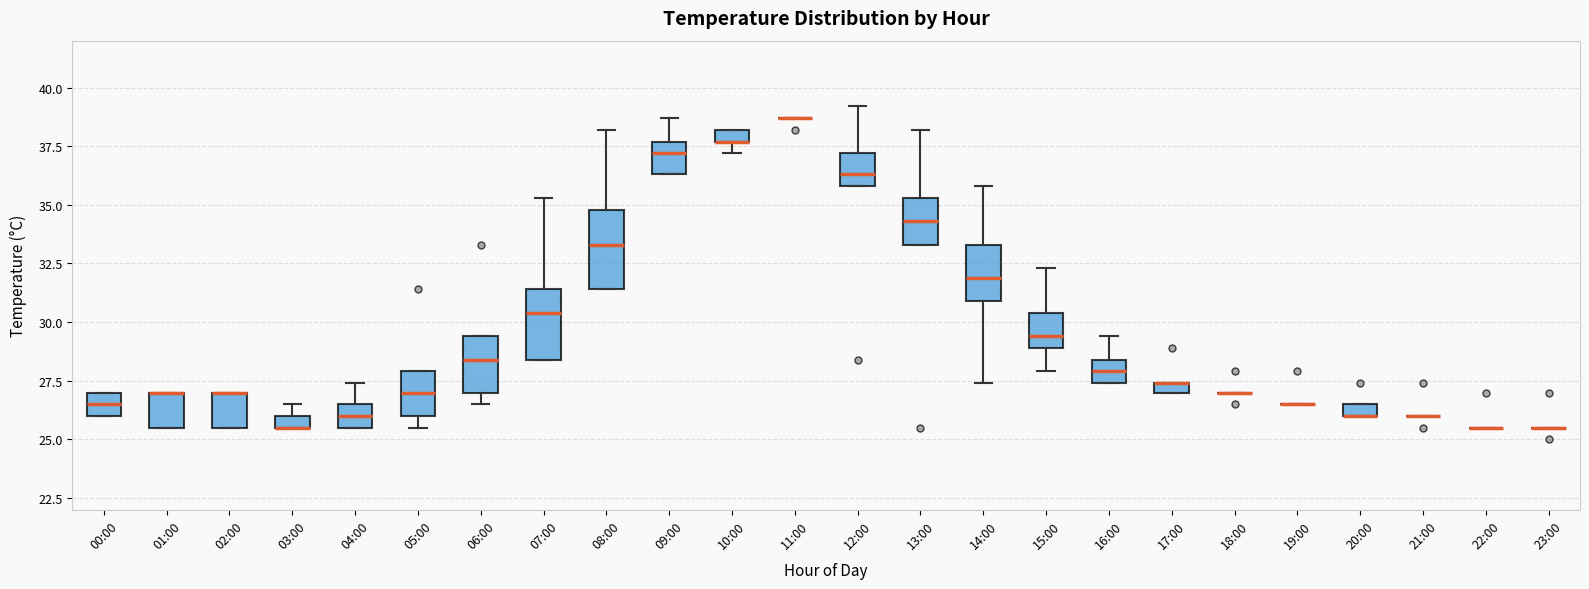

Where does the median line of the box for 12:00 sit on the y-axis? The values are not printed on the chart, so give them approximately, as read against the axis.

36.5